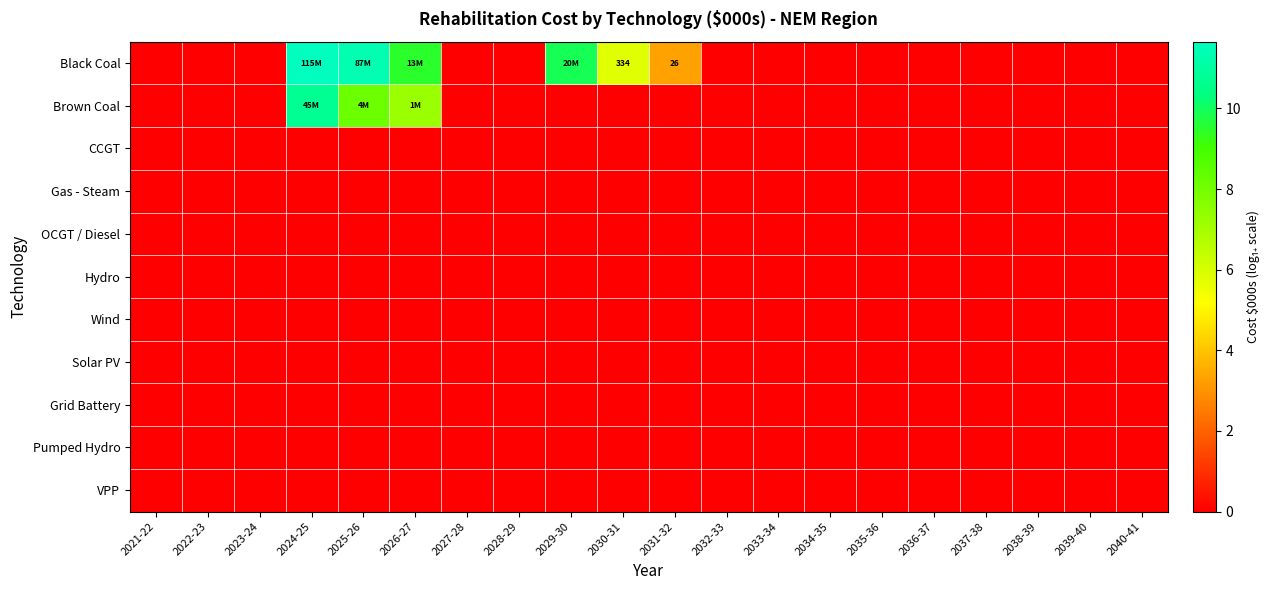

Which series has the largest total across all categories?

Black Coal